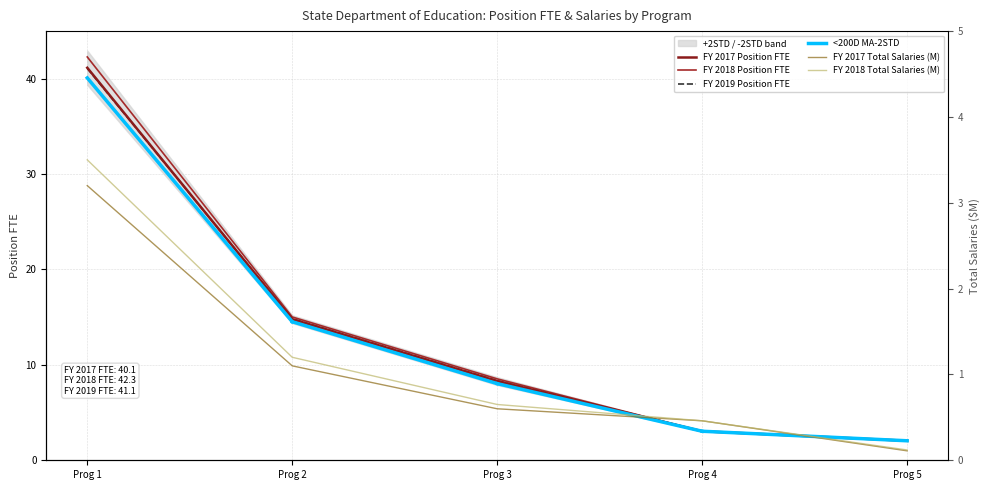

True or false: FY 2017 Total Salaries (M) has more than 0 points higher than both neighbors.

False